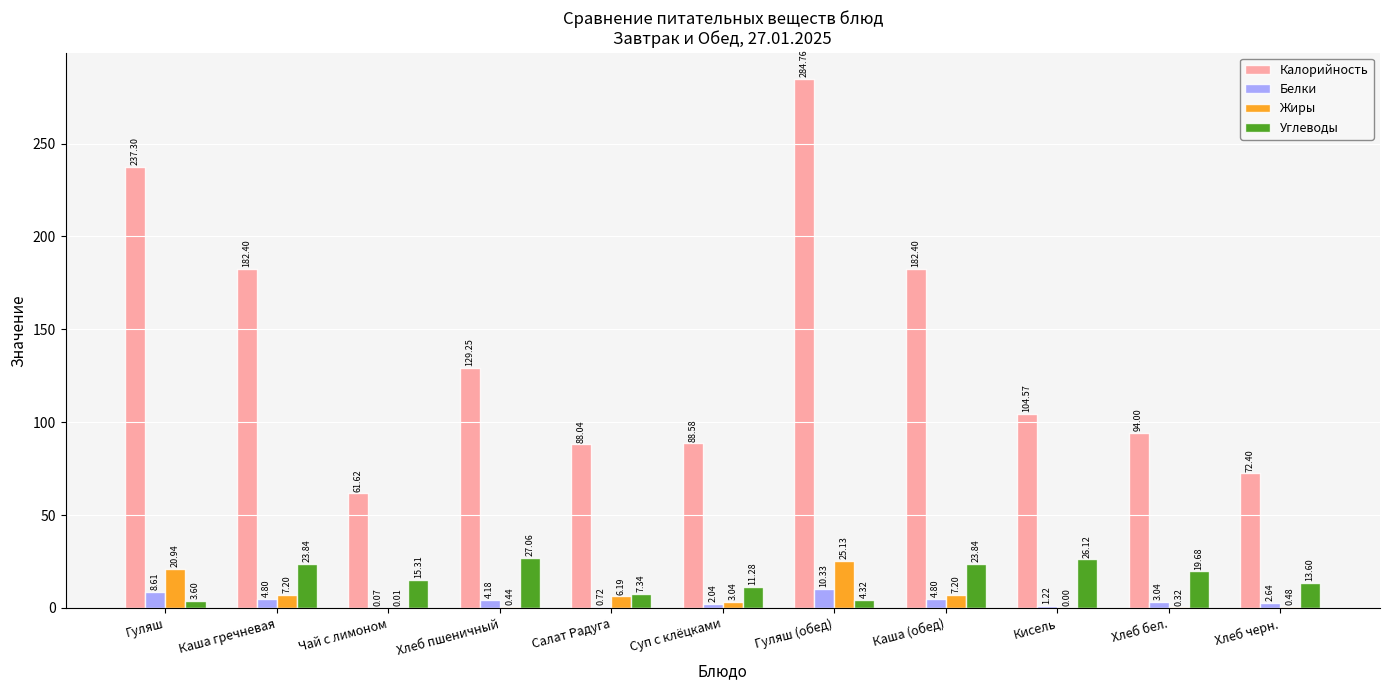

At which label does Углеводы first exceed 15?

Каша гречневая